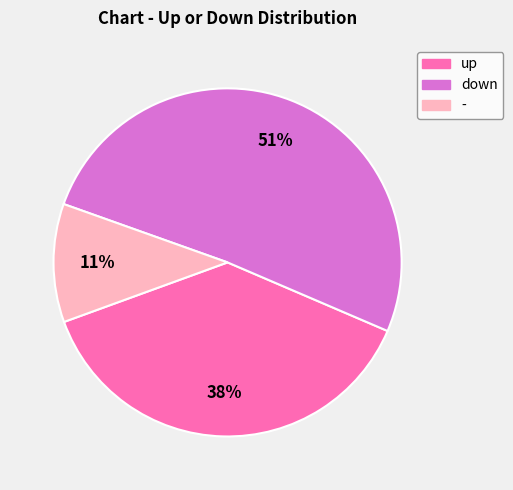

Which category has the smallest portion of the pie?

-